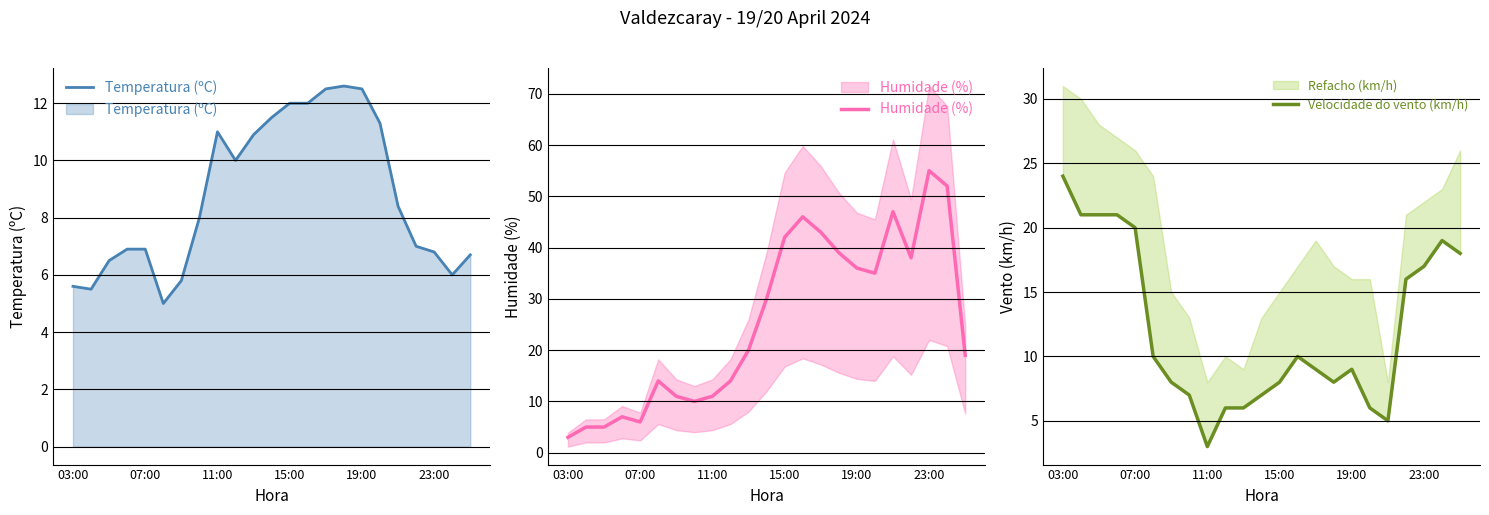

After their last crossing, which series has the higher values: Humidade (%) or Temperatura (ºC)?

Humidade (%)